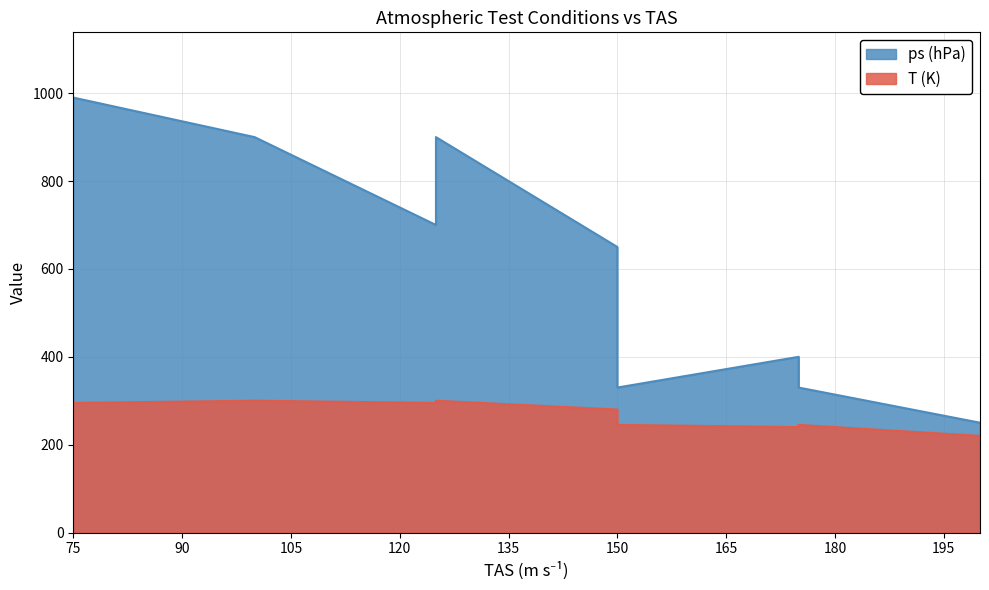

What are all the series names shown in the legend?

ps (hPa), T (K)